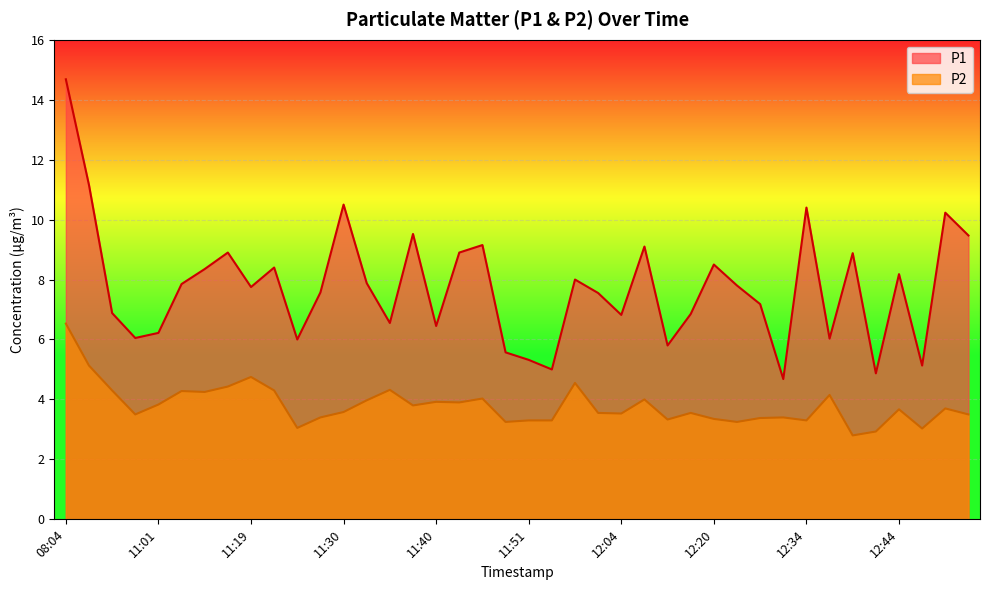

Does the chart display data point markers on the line(s)?

No